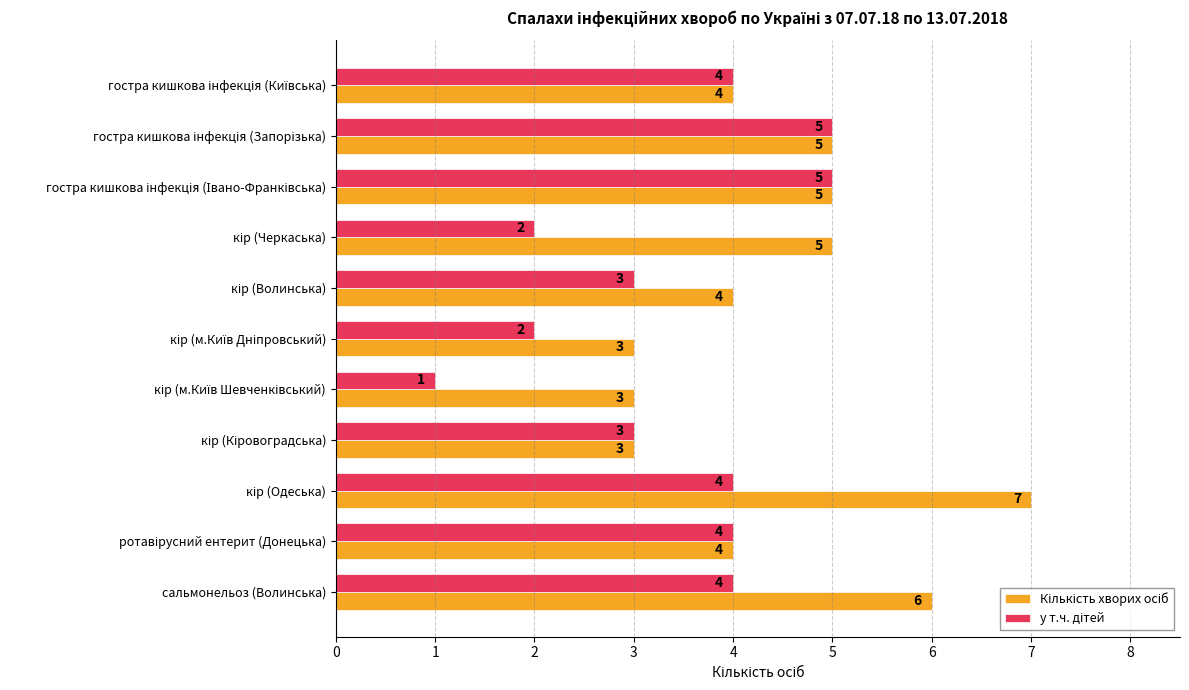

What is the greatest value displayed?

7